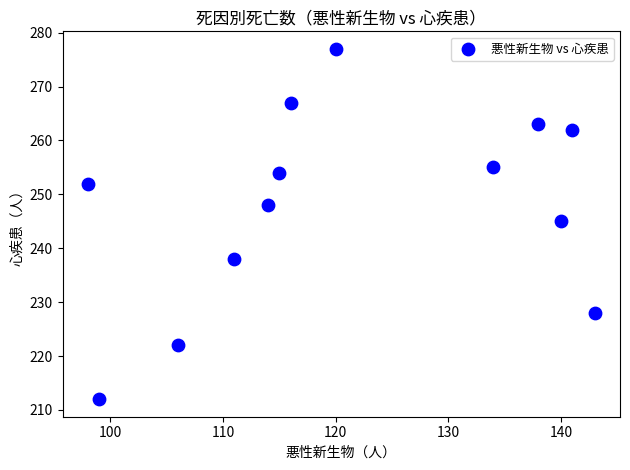

What Y value in the scatter plot is closest to 244?

245